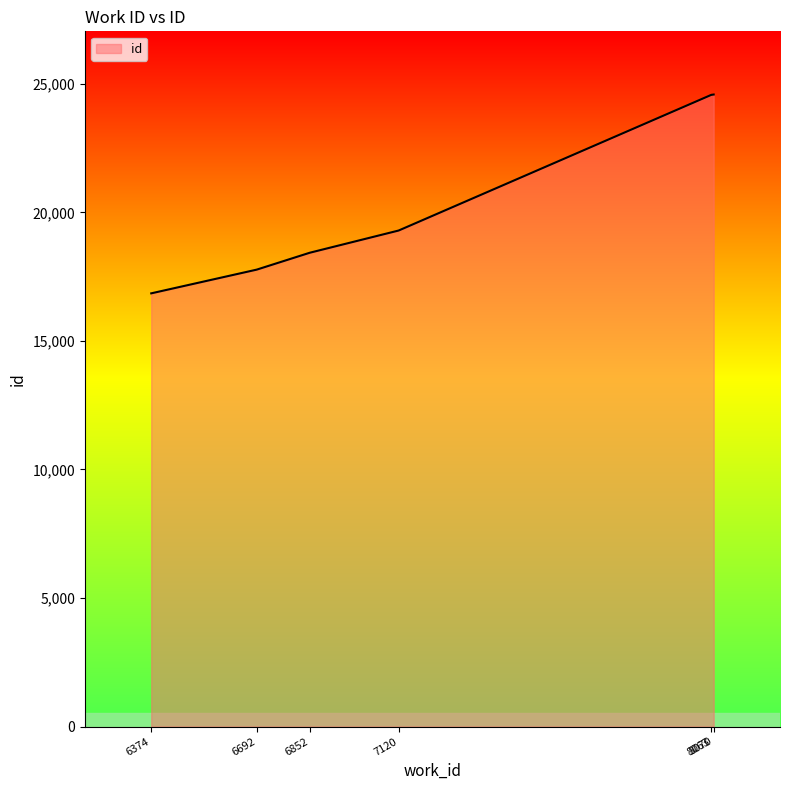

Approximately how many times larger is the value at 6852 compared to 6374?

1.1